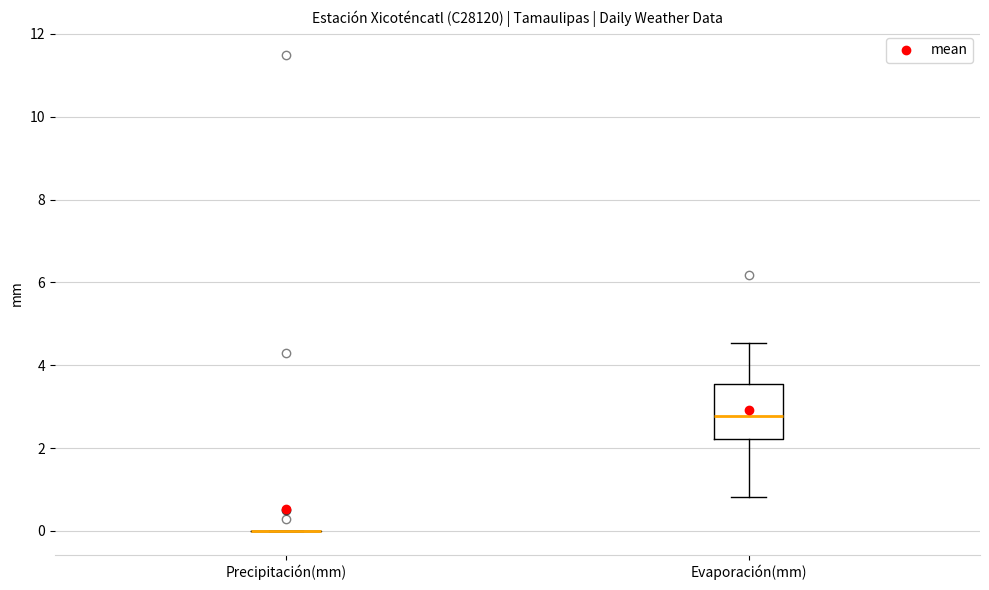

Reading left to right, read every box against the y-axis: the position of its median line, the range the box covers, and the ends of its whiskers. The values are not printed on the chart, so give them approximately, as read against the axis.

Precipitación(mm): box collapsed to a line at 0.0, whiskers 0.0 to 0.0
Evaporación(mm): median 2.8, box 2.2 to 3.6, whiskers 0.8 to 4.6